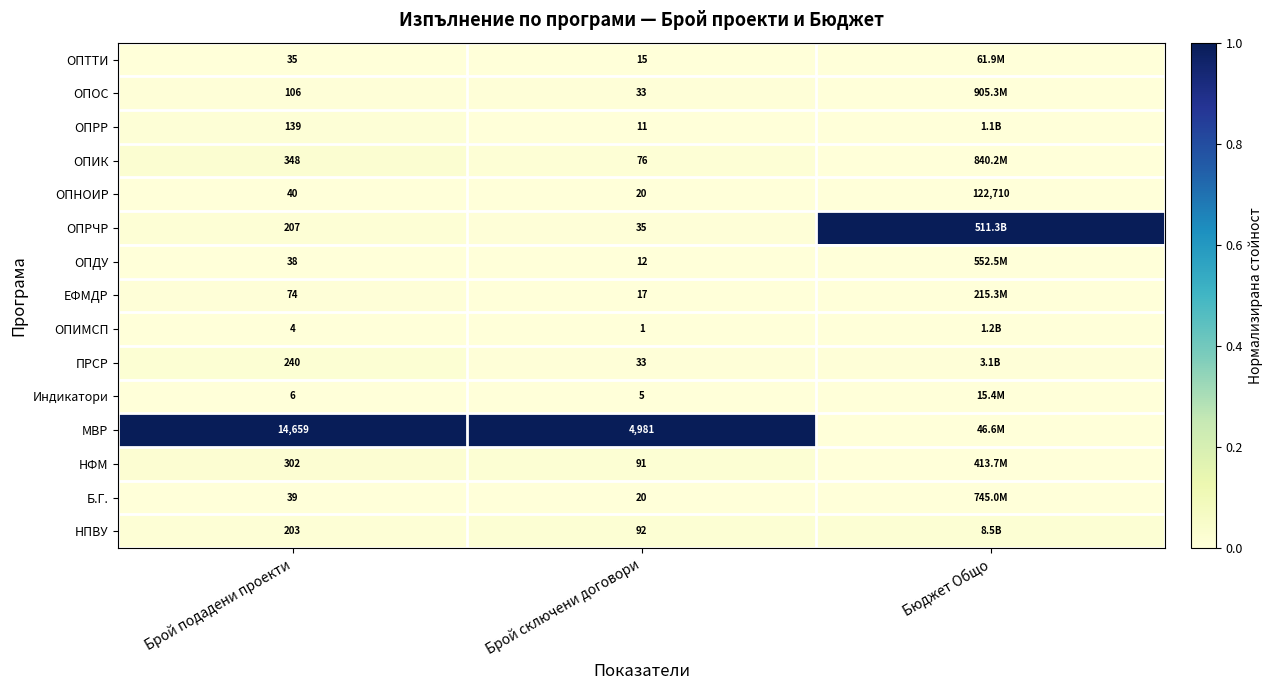

Is the value of ОПРР at Брой сключени договори greater than the value of Б.Г. at Брой сключени договори?

No